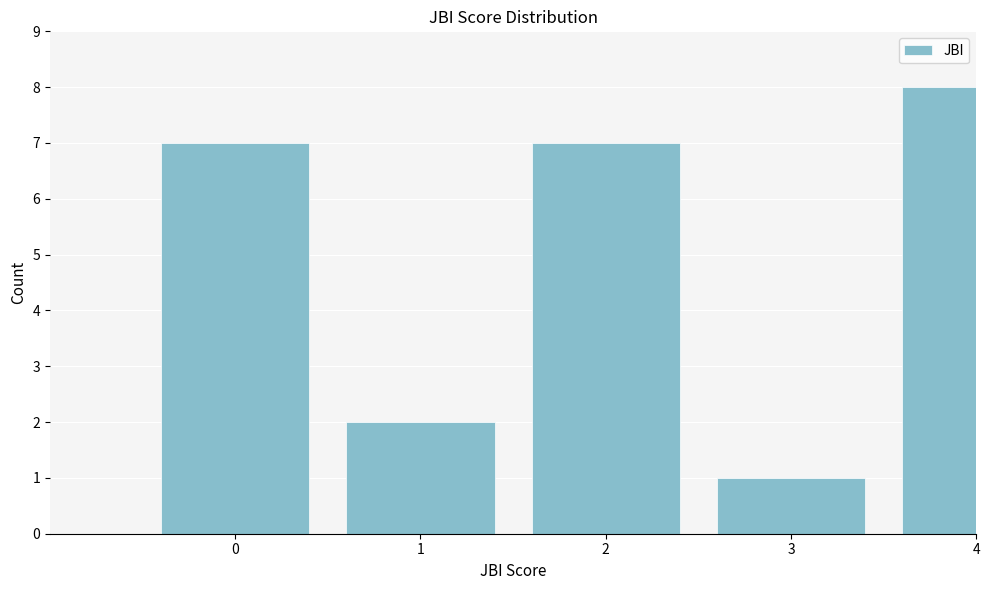

Reading left to right, transcribe all the data shown in this chart.

7	2	7	1	8